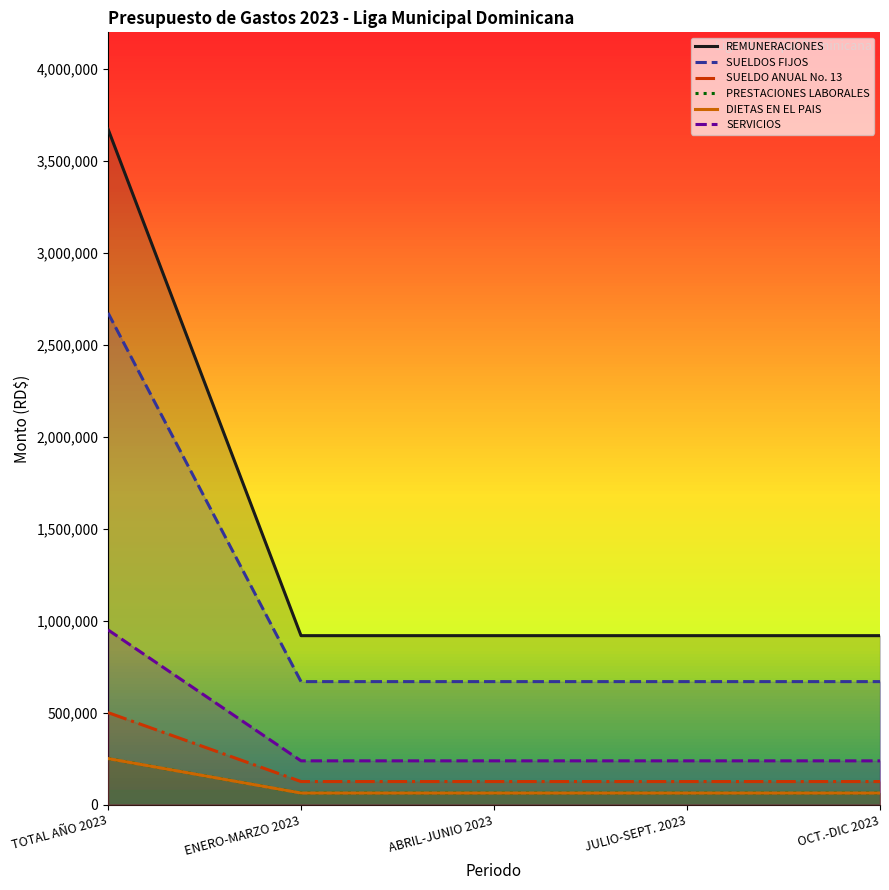

True or false: SUELDO ANUAL No. 13 and PRESTACIONES LABORALES intersect in this chart.

False